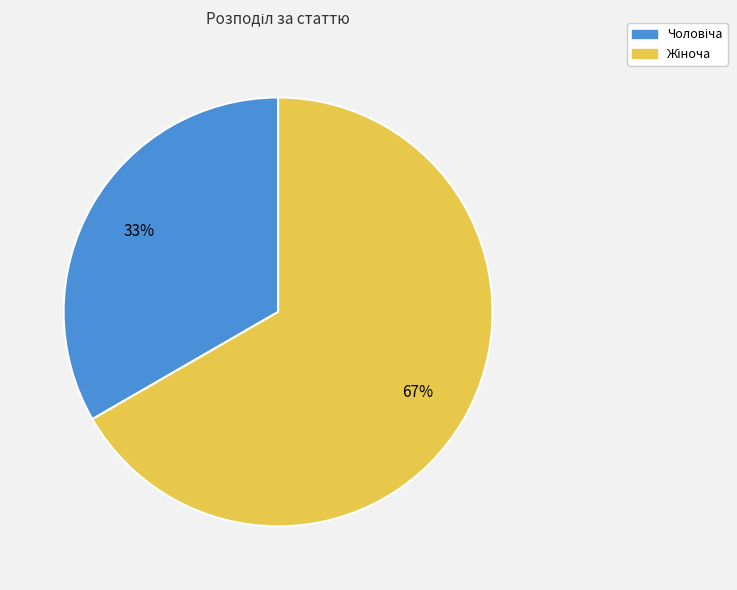

Count the number of slices in the pie.

2